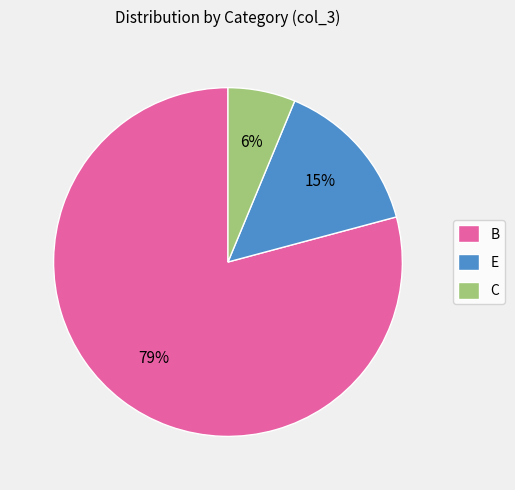

Is the sum of E and B greater than half?

Yes